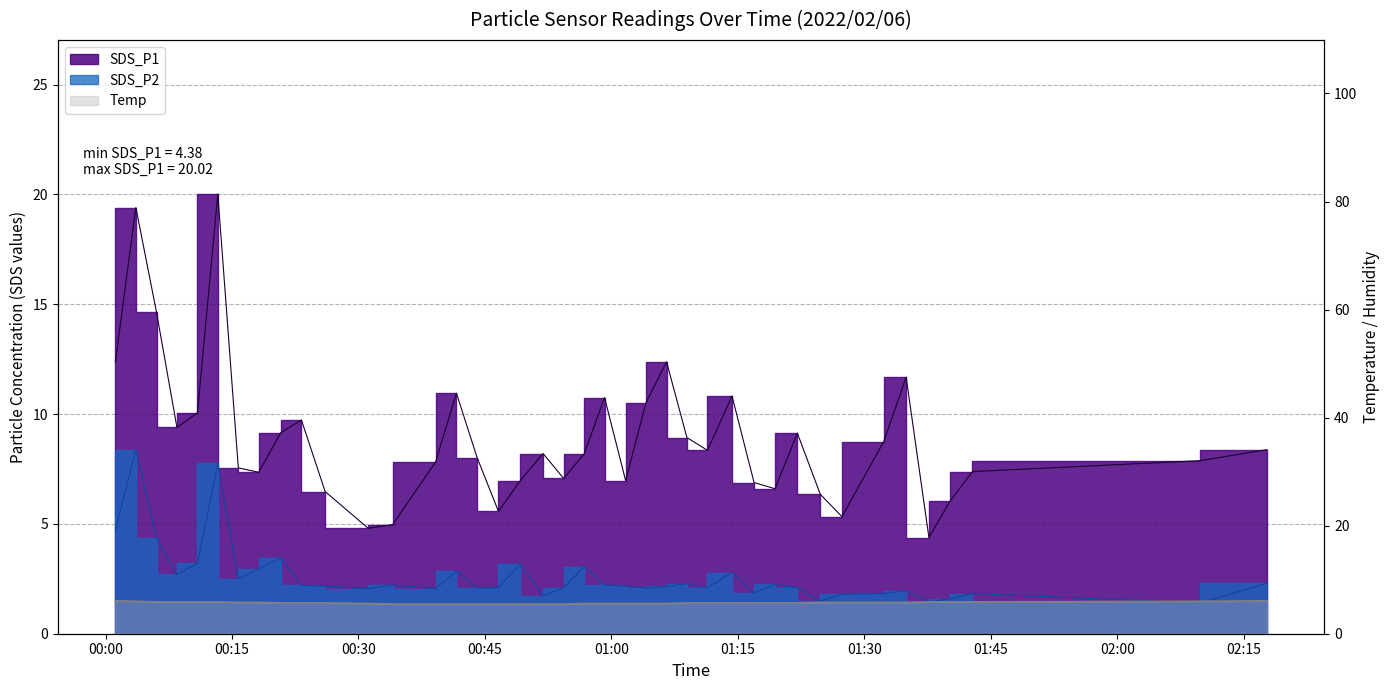

What is the sum of all SDS_P1 values?

356.2